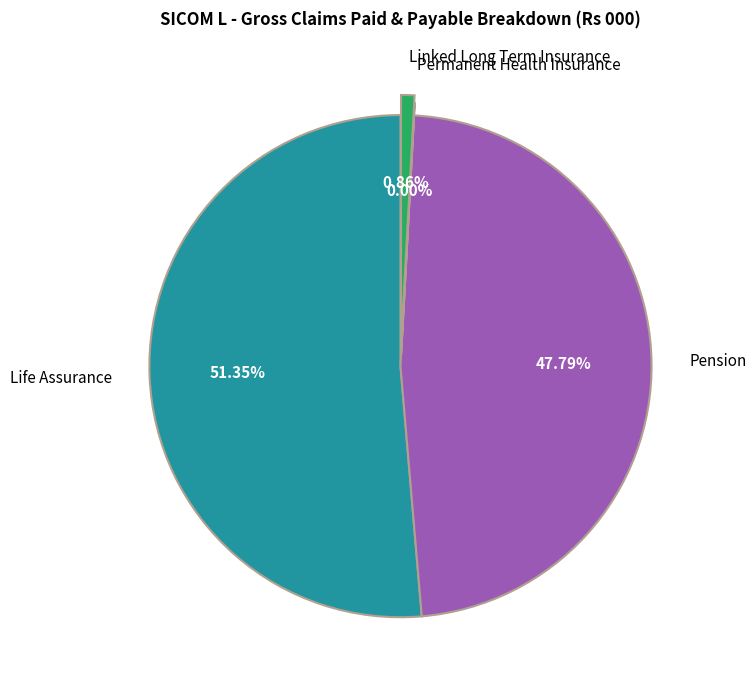

Which slice is the largest?

Life Assurance